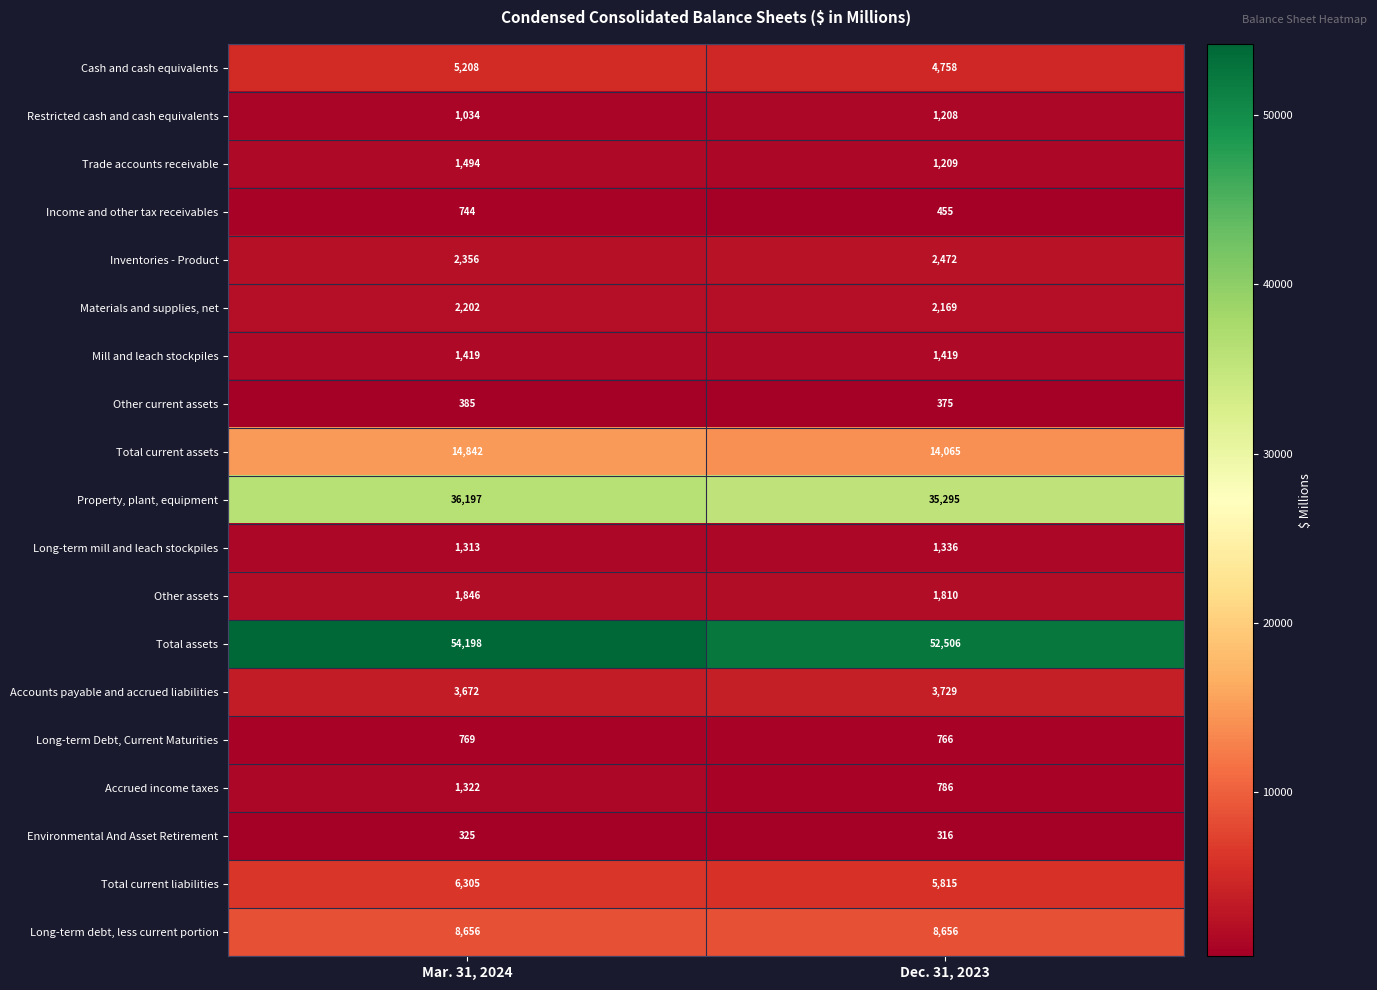

What is the spread (max minus min) of values at Dec. 31, 2023?

52190